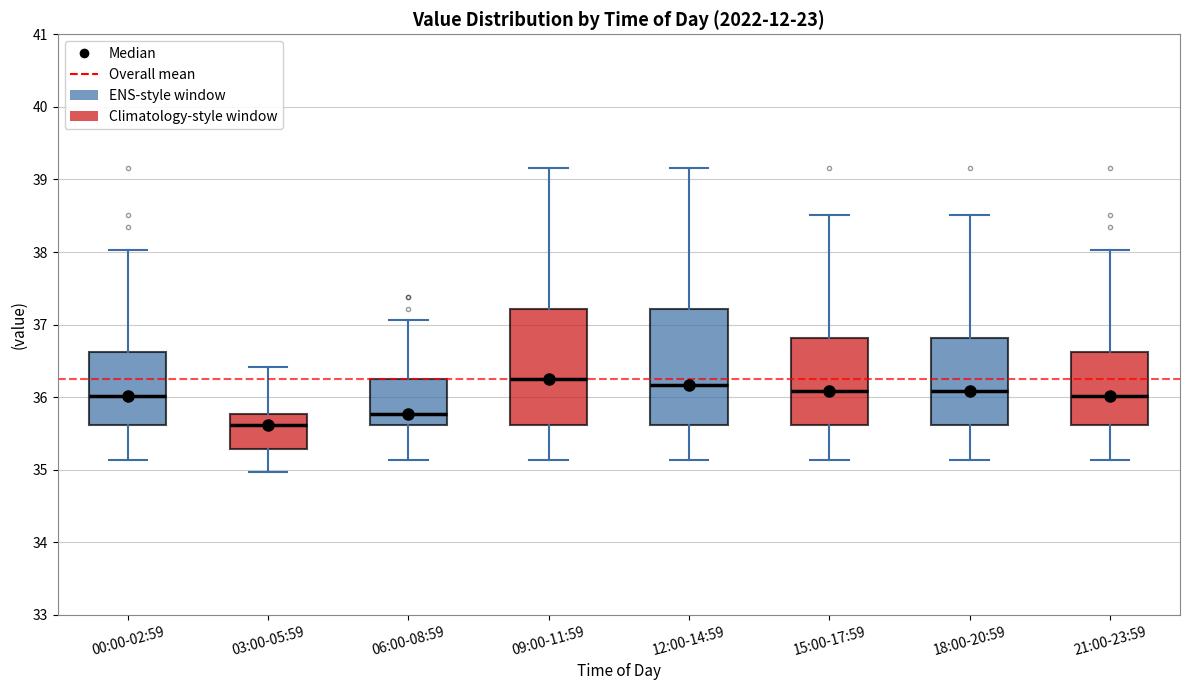

Where does the upper whisker of the box for 21:00-23:59 end on the y-axis? The values are not printed on the chart, so give them approximately, as read against the axis.

38.0